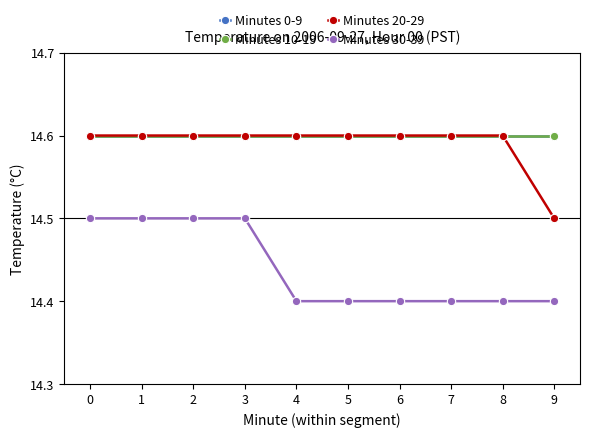

What is the value of the Minutes 10-19 point at the 3rd from the left?

14.6